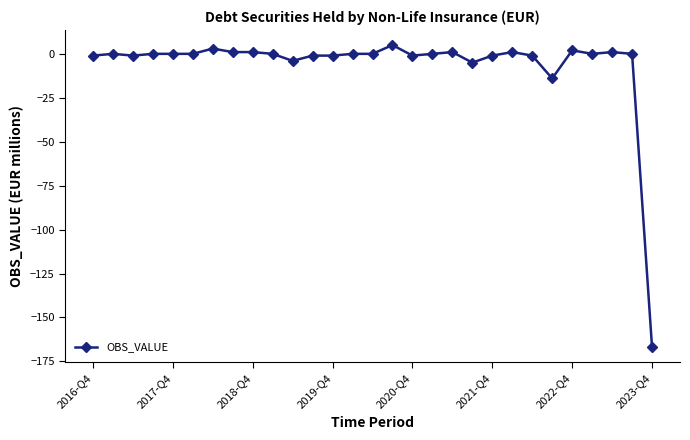

What is the greatest value displayed?

5